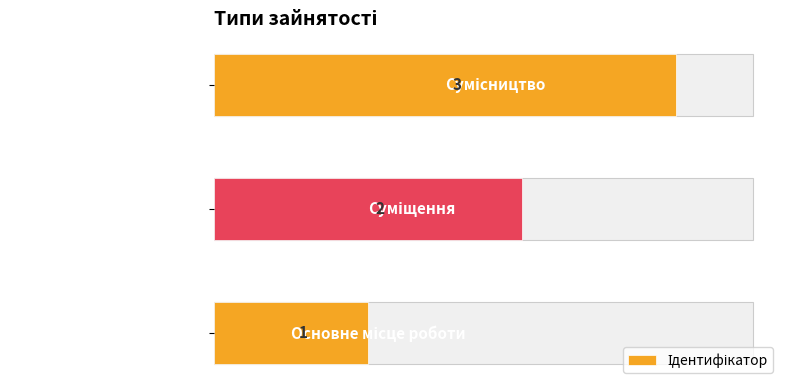

The value at 0.0 is 0. True or false?

False